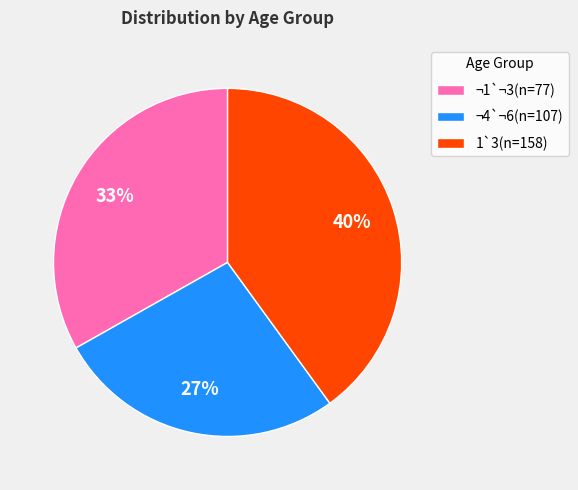

To the nearest percent, what portion does 1`3(n=158) represent?

40%